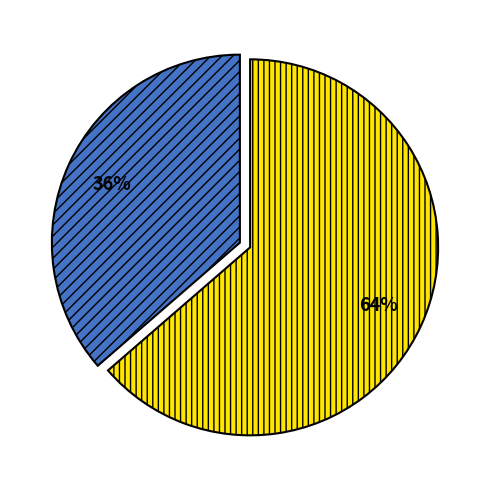

Does any single category account for the majority?

Yes